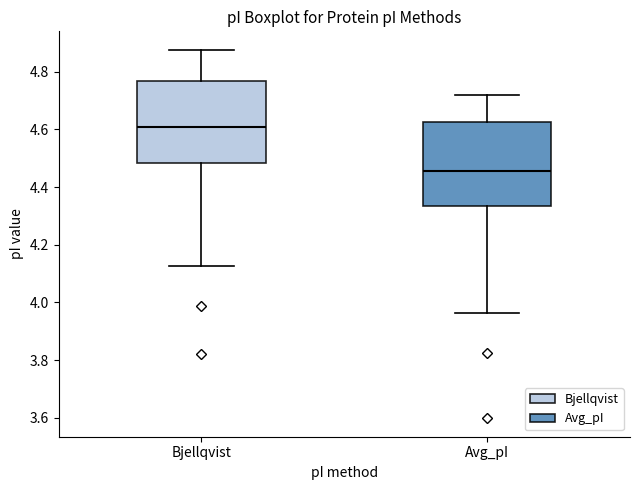

Where does the median line of the box for Avg_pI sit on the y-axis? The values are not printed on the chart, so give them approximately, as read against the axis.

4.46